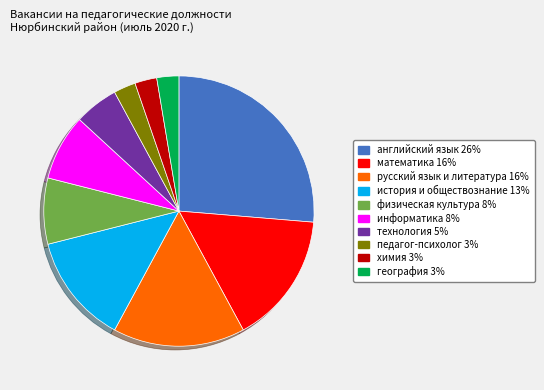

True or false: математика accounts for 8% of the total.

False